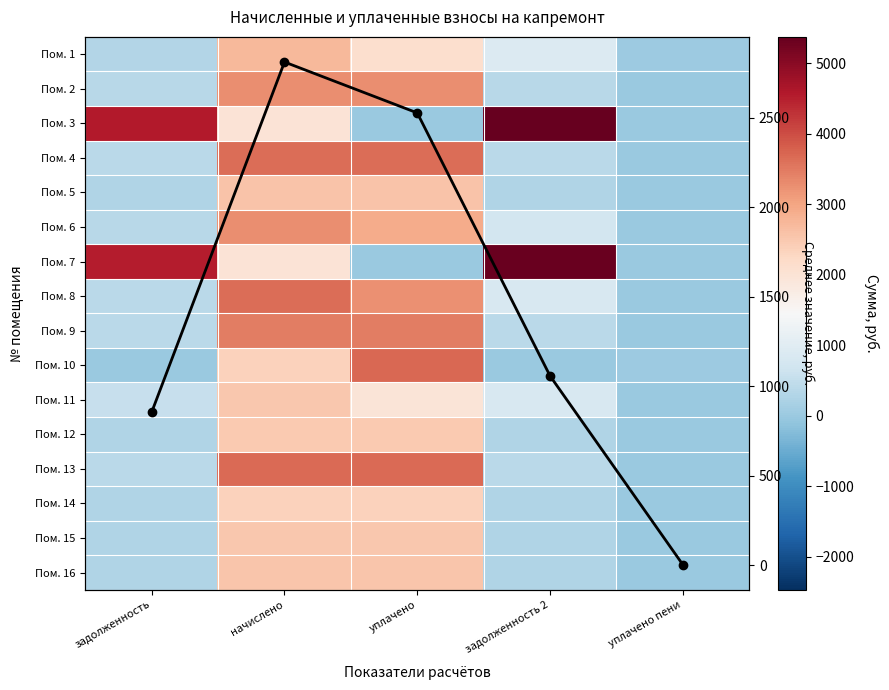

Which series has the largest total across all categories?

Пом. 3